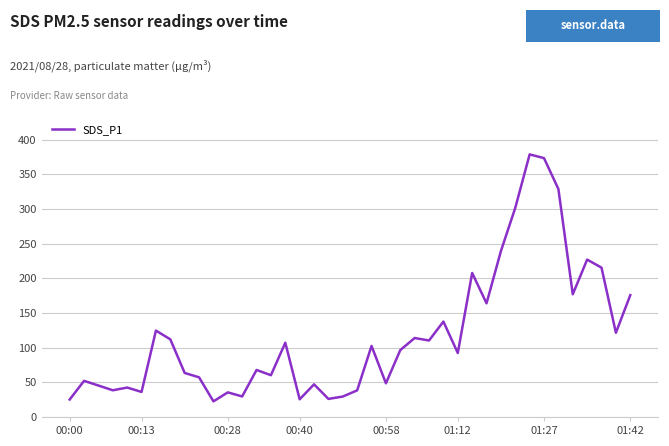

What is the minimum value shown in the chart?

22.5